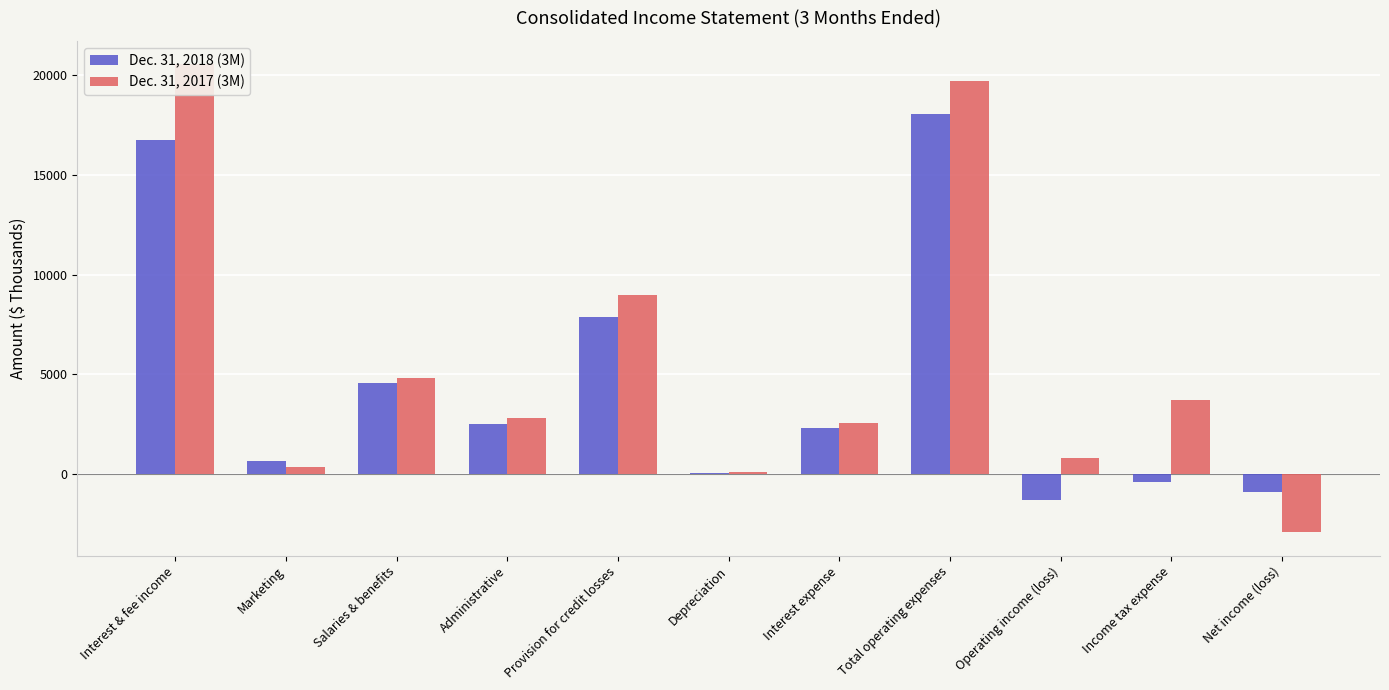

What is the minimum value shown in the chart?

-2898